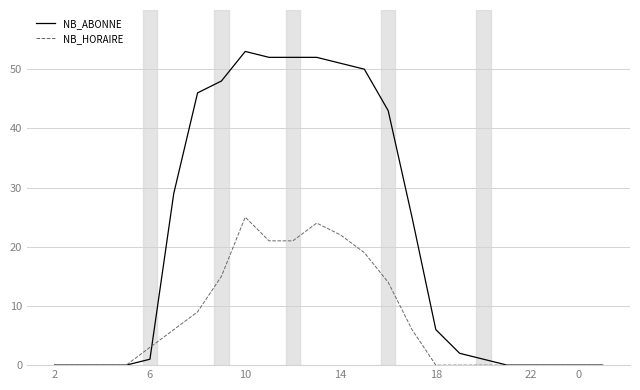

What is the highest value of the NB_HORAIRE series?

25